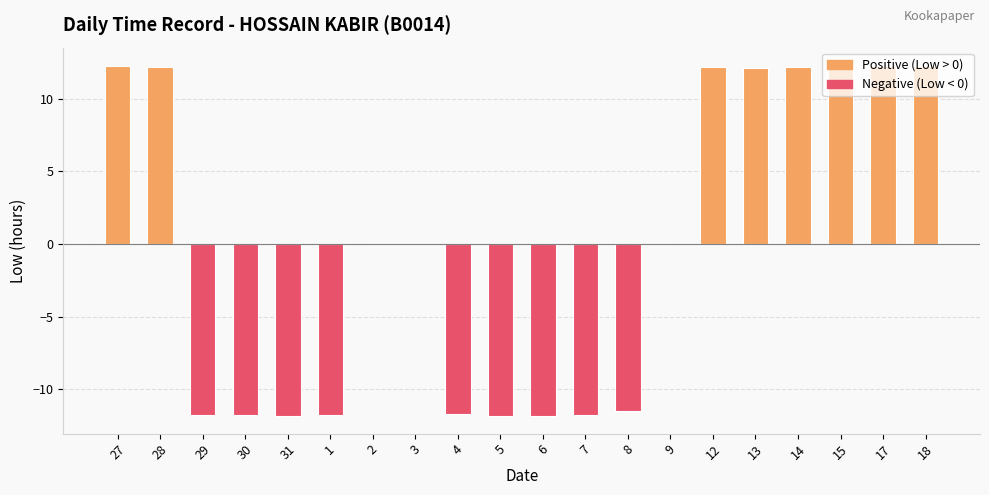

What is the sum of the values at 3 and 27?

12.2